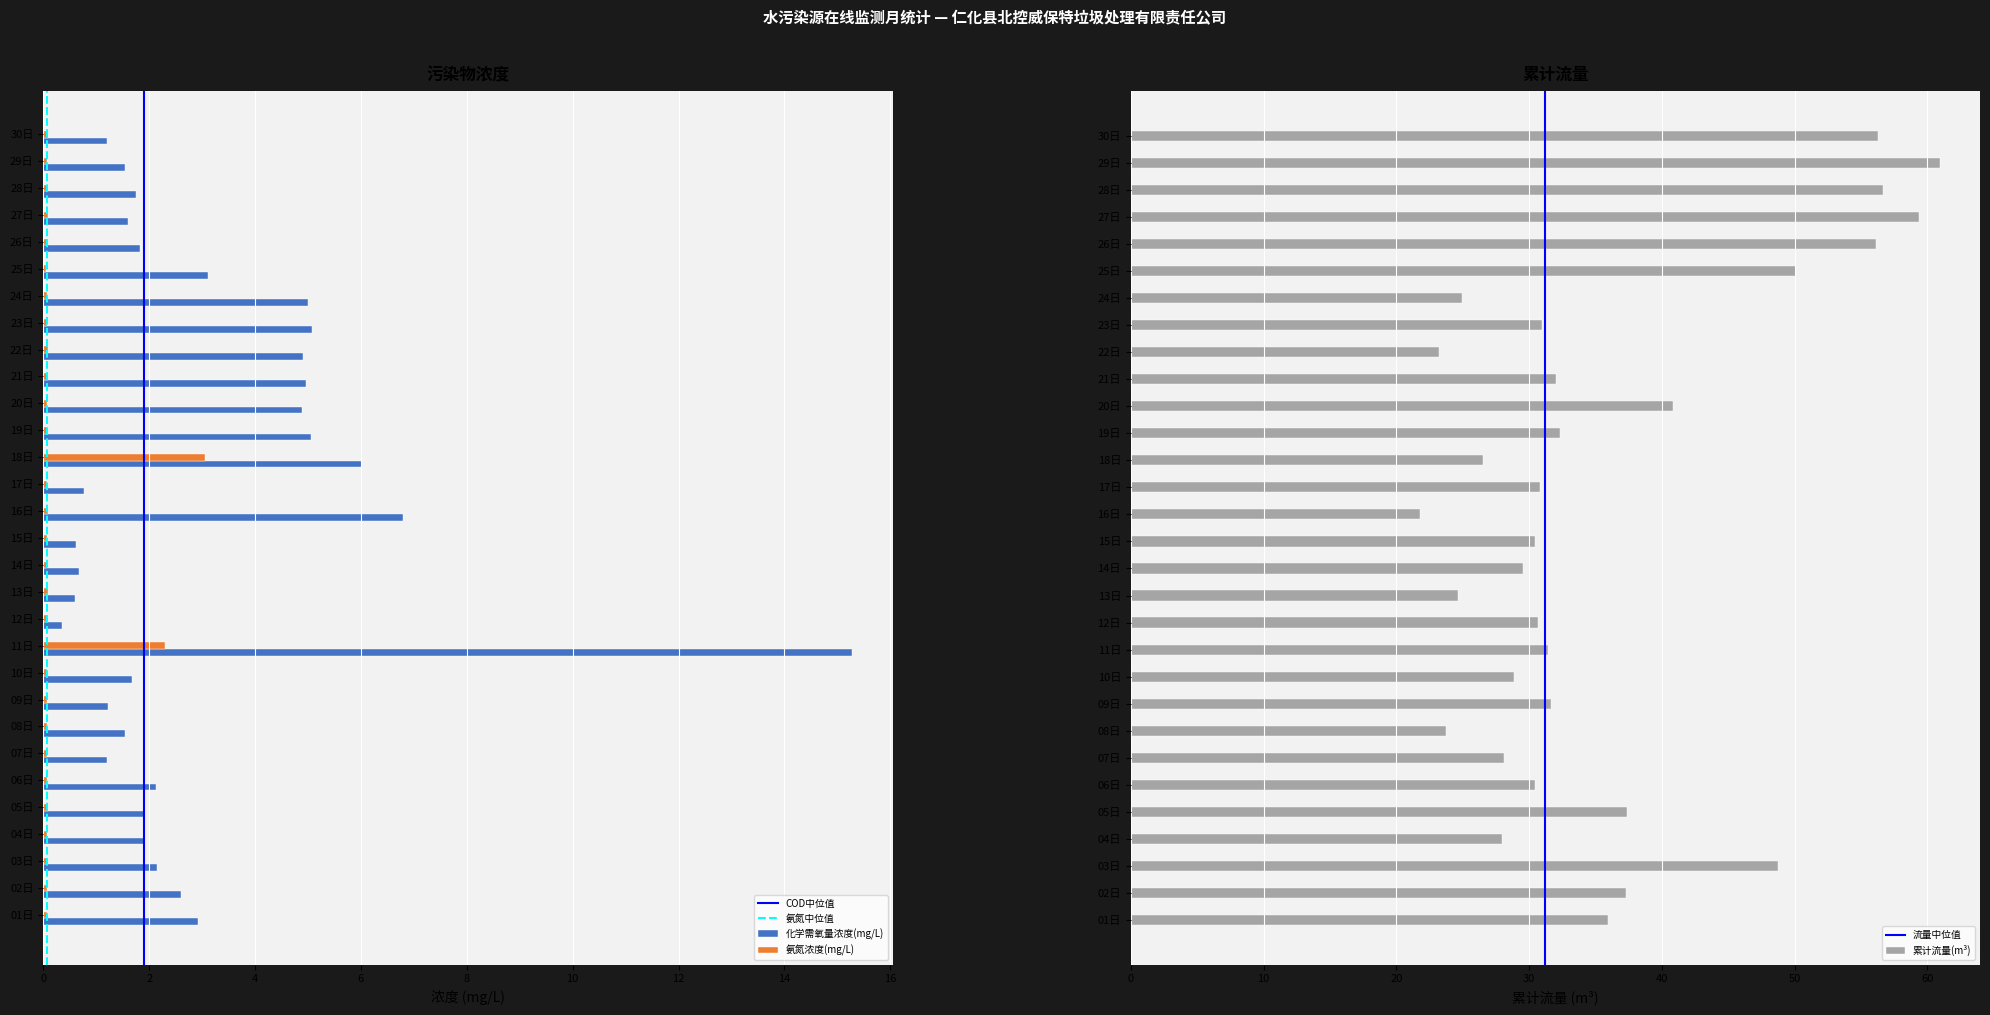

List the labels in order of 氨氮浓度(mg/L) value, largest first.

18日, 11日, 30日, 13日, 22日, 26日, 05日, 03日, 12日, 28日, 21日, 27日, 16日, 14日, 06日, 08日, 10日, 19日, 20日, 09日, 01日, 29日, 07日, 24日, 02日, 15日, 17日, 04日, 23日, 25日